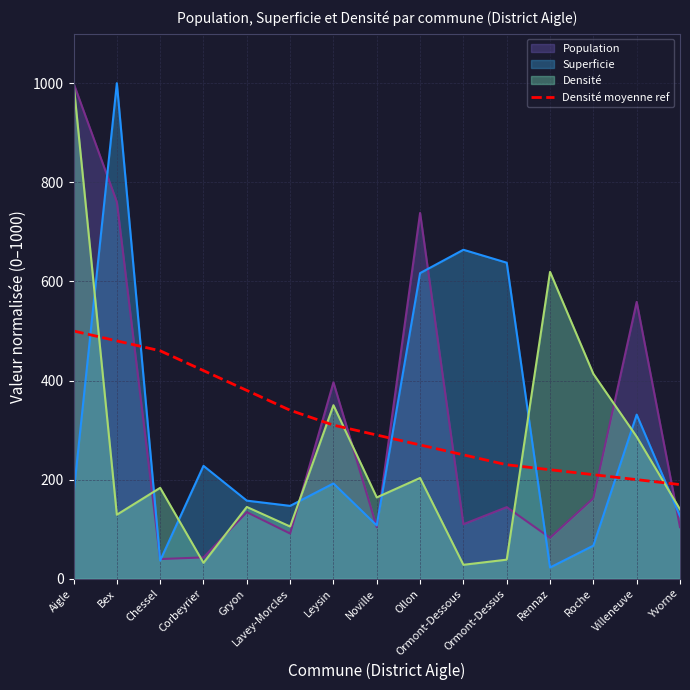

True or false: Superficie and Densité moyenne ref intersect in this chart.

True